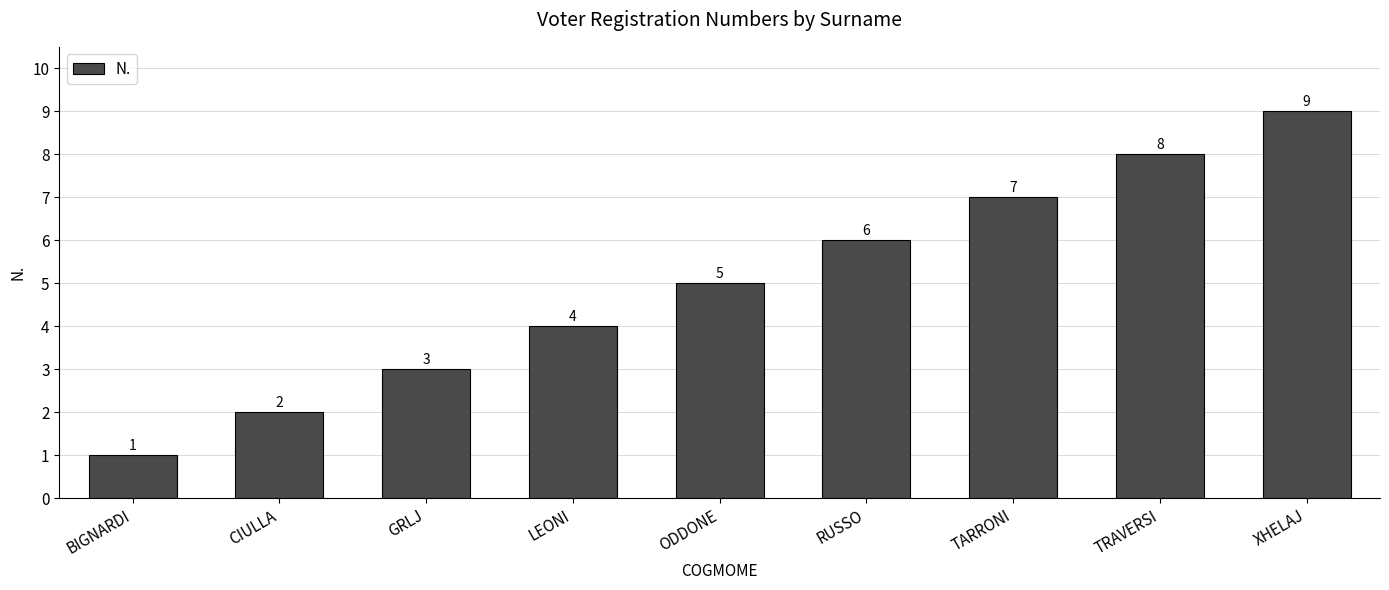

Rank the categories by value from lowest to highest.

BIGNARDI, CIULLA, GRLJ, LEONI, ODDONE, RUSSO, TARRONI, TRAVERSI, XHELAJ